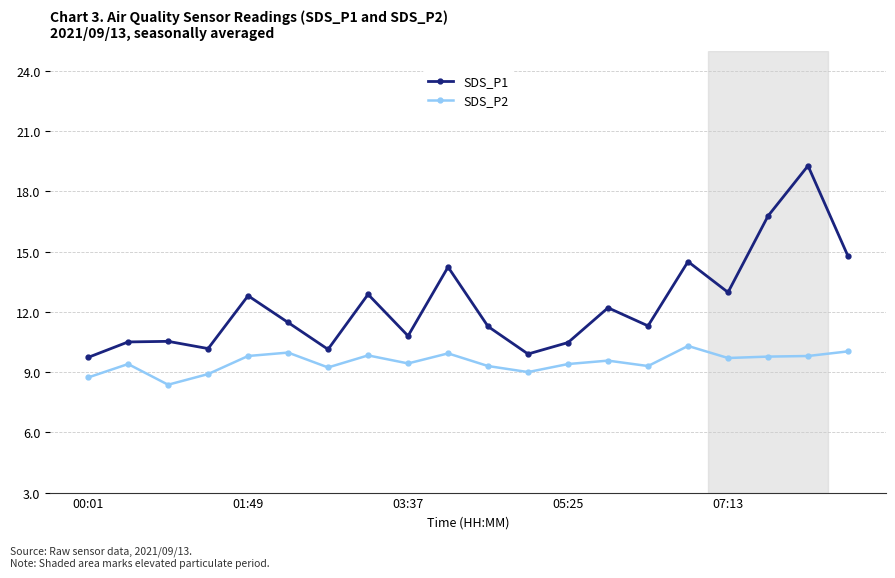

What is the value of the SDS_P2 point at the 20th from the left?

10.0